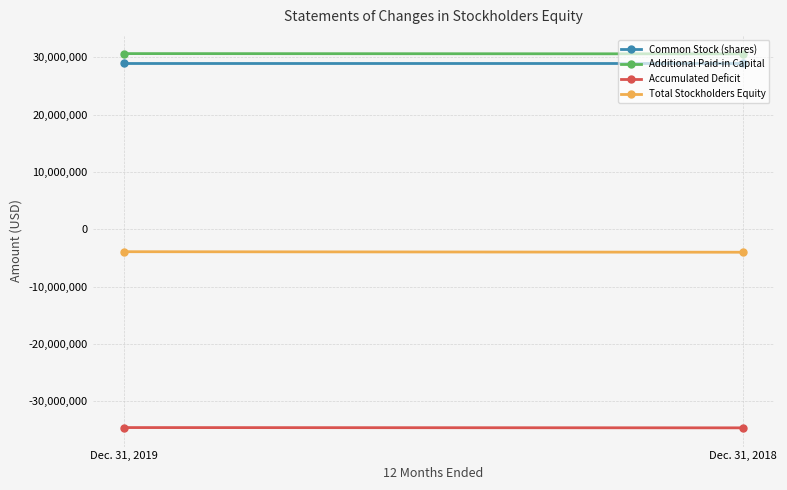

What is the difference between the maximum and minimum values in the Accumulated Deficit series?

47977